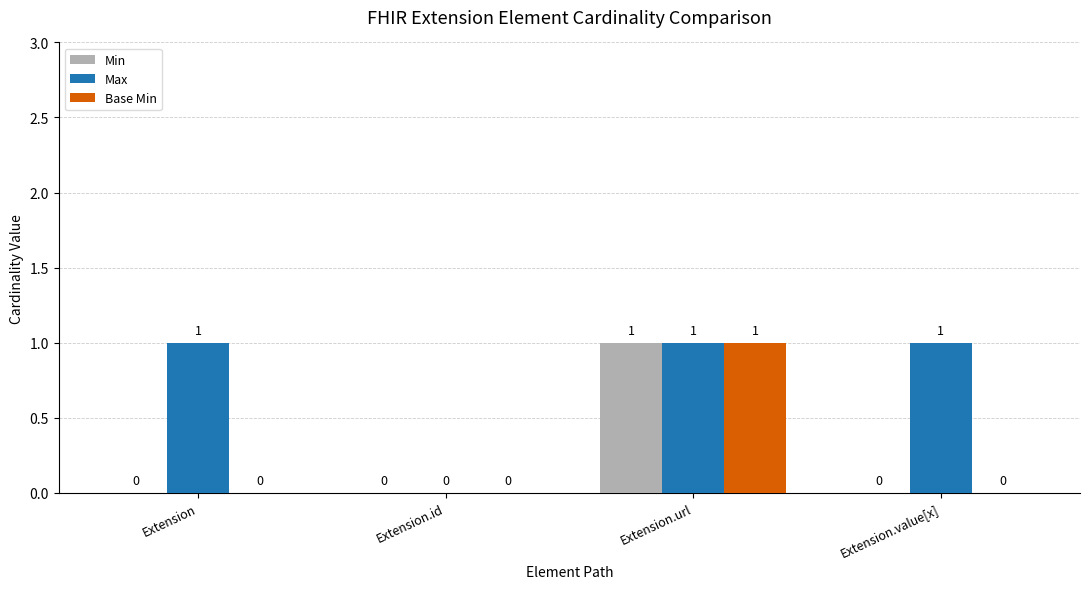

The Min series shows 0 at Extension.id. True or false?

True